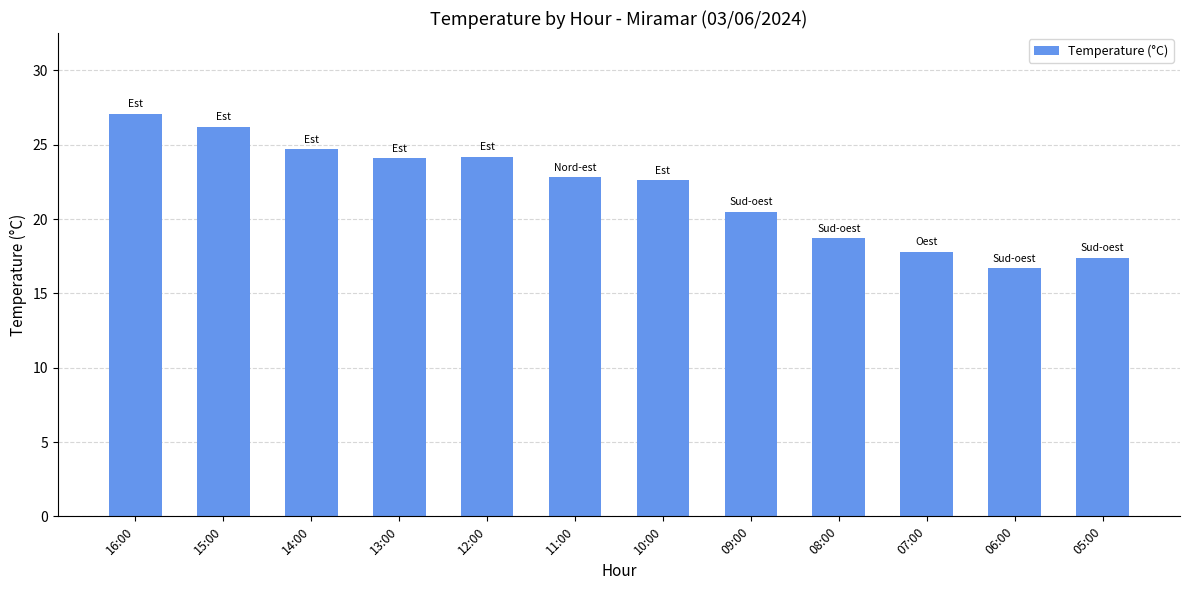

At which category does the chart reach its peak across all series?

16:00